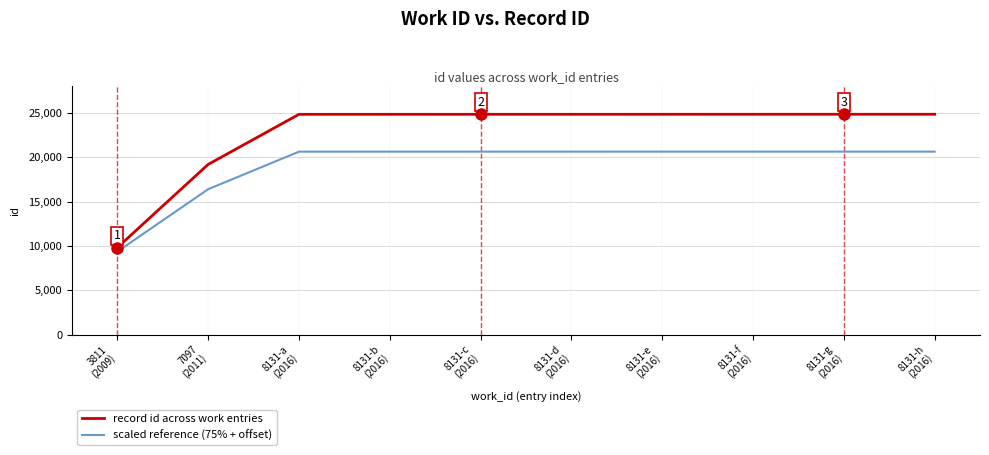

True or false: record id across work entries and scaled reference (75% + offset) cross at least once.

False